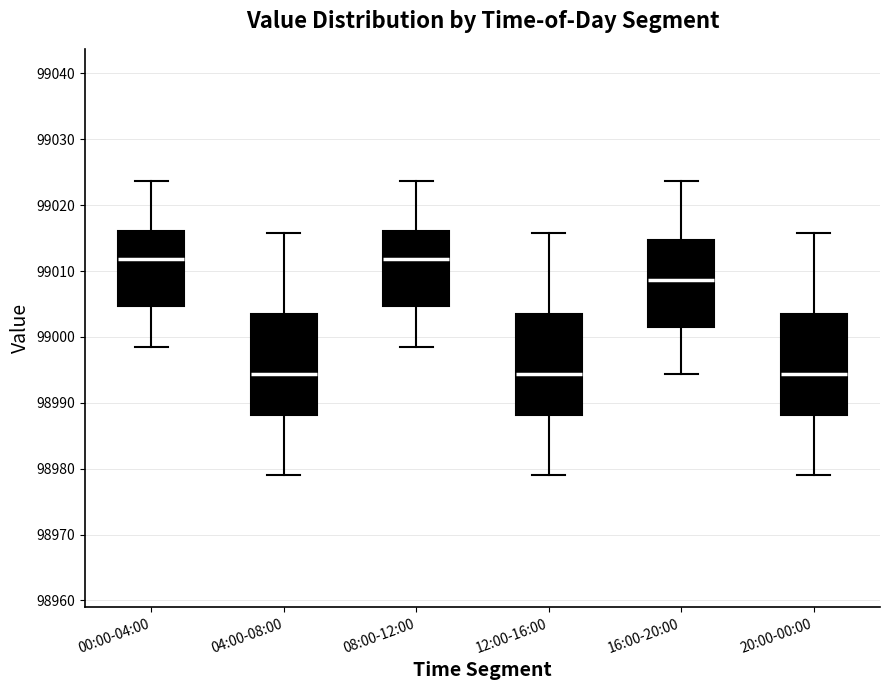

Where is the lower edge of the box for 00:00-04:00 on the y-axis? The values are not printed on the chart, so give them approximately, as read against the axis.

99005